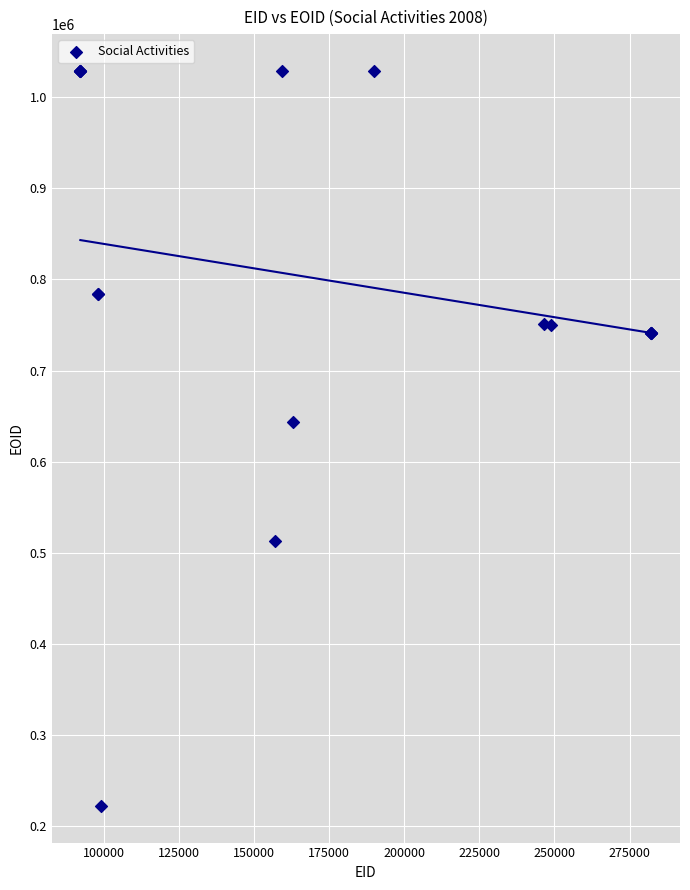

What Y value in the scatter plot is closest to 625579?

643888